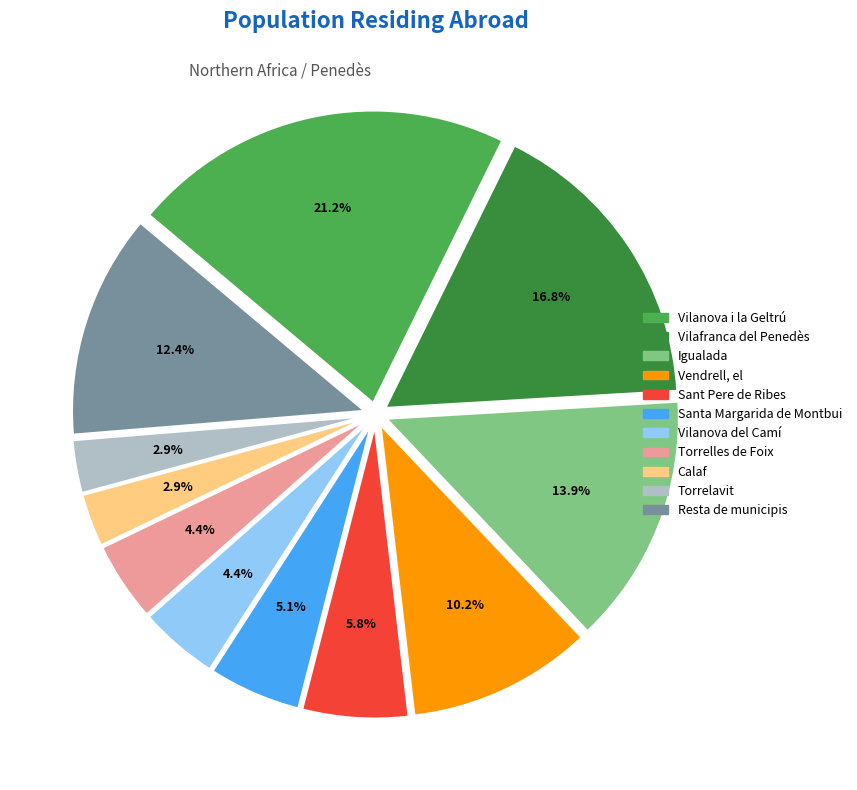

How many segments does this pie chart have?

11